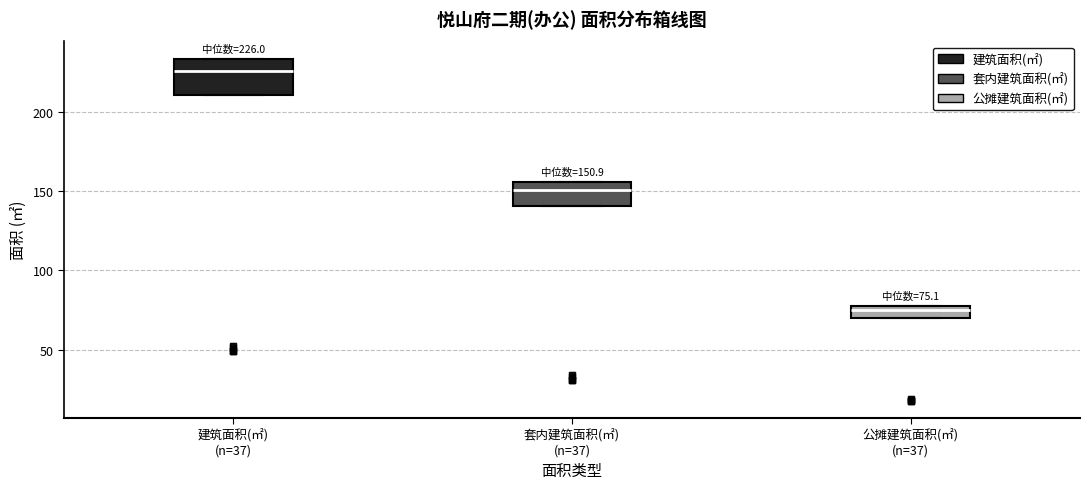

Comparing the boxes themselves (not the whiskers), which one is the tallest?

建筑面积(㎡) (n=37)